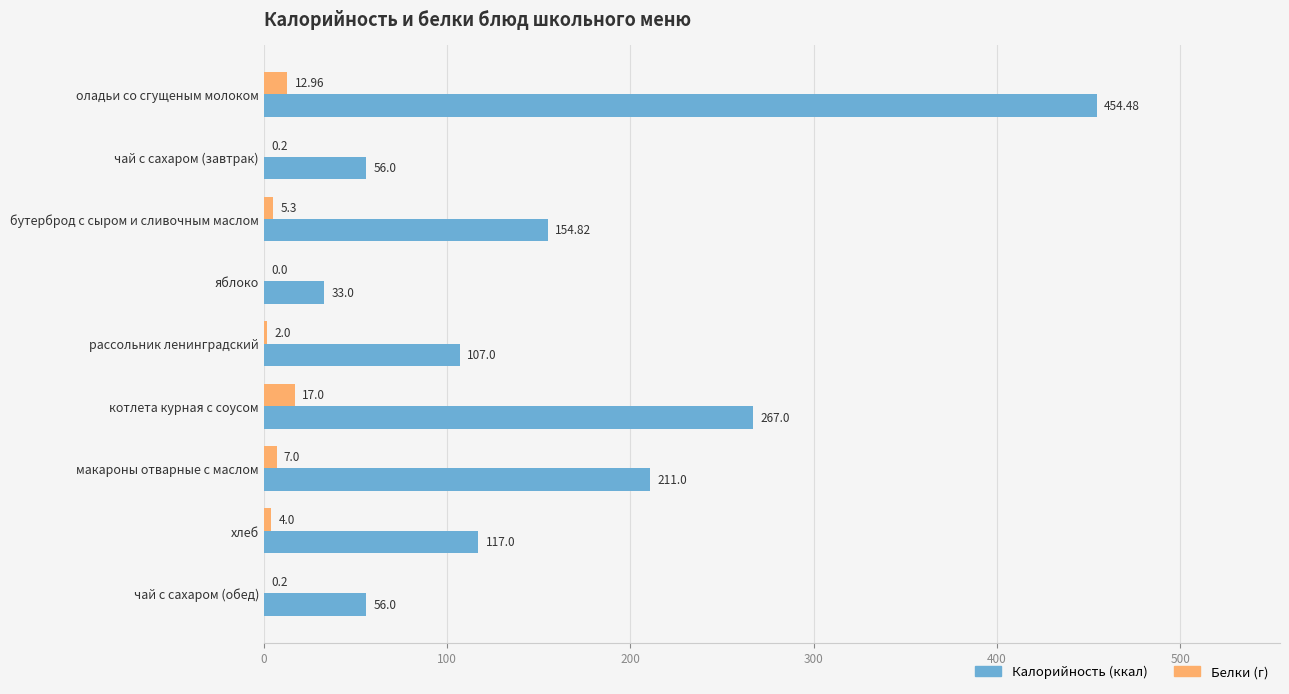

Which category has the highest value across all series?

оладьи со сгущеным молоком